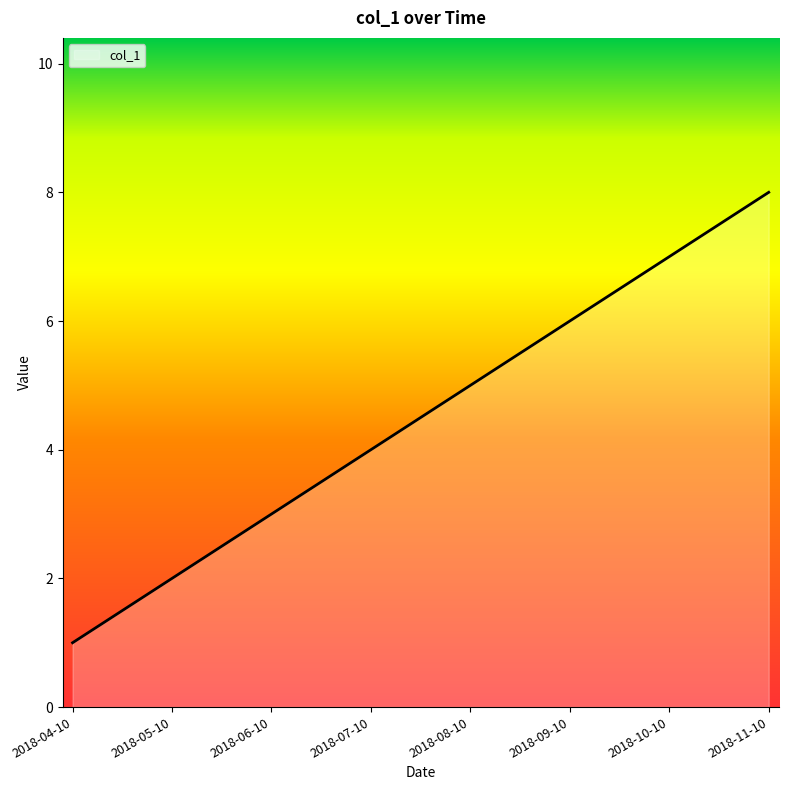

The value at 2018-05-10 is 3. True or false?

False